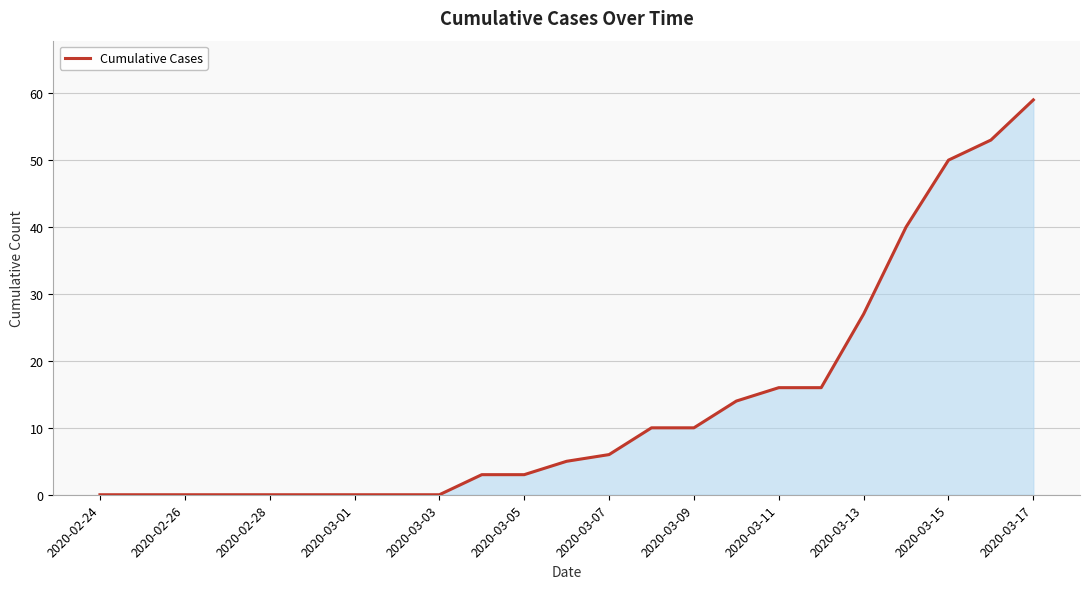

What is the greatest value displayed?

59